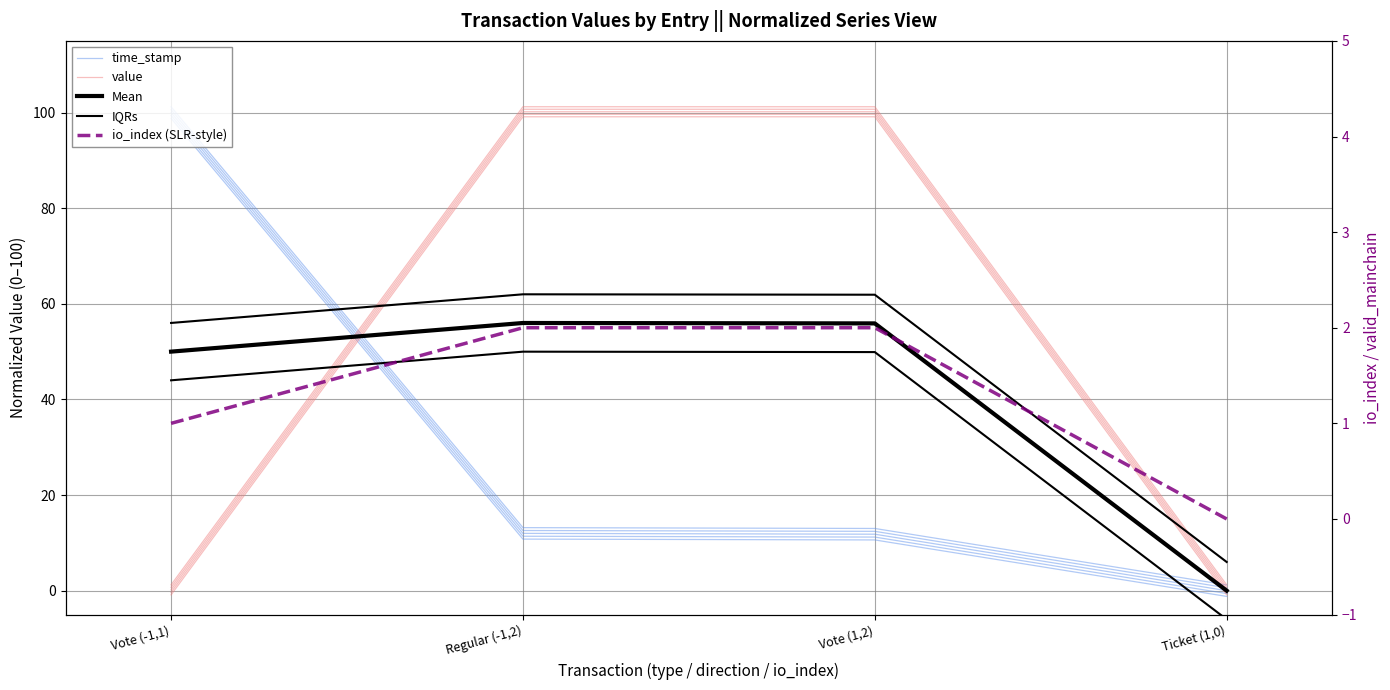

Between Vote (-1,1) and Ticket (1,0), which series saw the biggest shift?

time_stamp